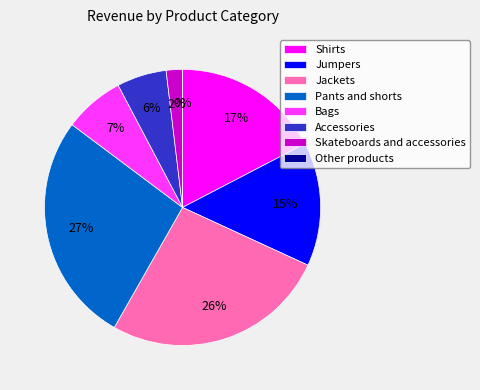

Which slice is the smallest?

Other products